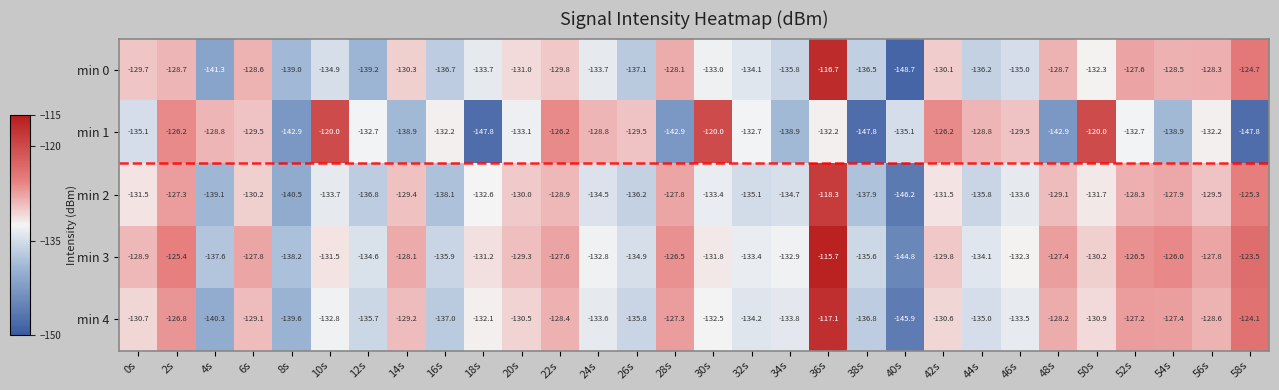

At which label does min 4 reach its peak?

36s